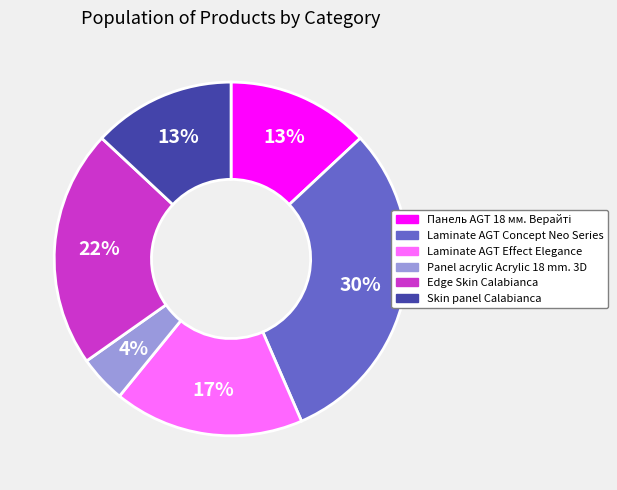

Does Panel acrylic Acrylic 18 mm. 3D account for over 50% of the chart?

No